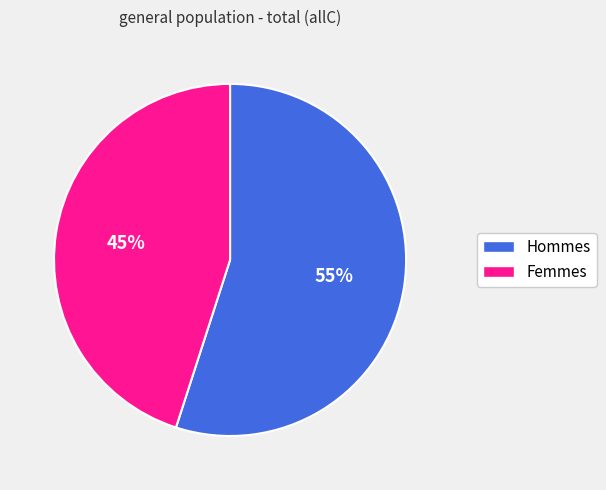

To the nearest percent, what is the difference between the largest and smallest slice percentages?

10%